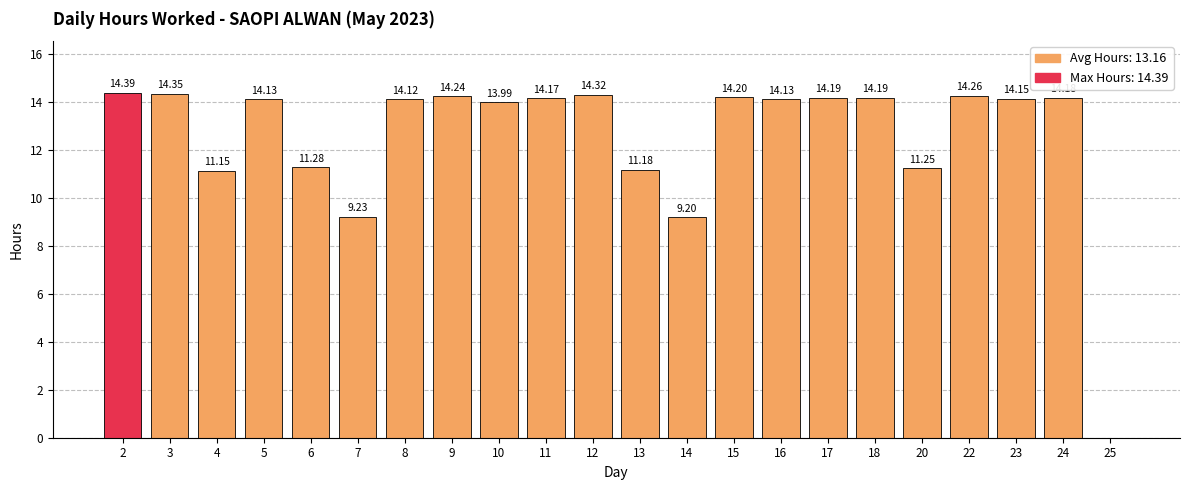

Approximately how many times larger is the value at 3 compared to 13?

1.3